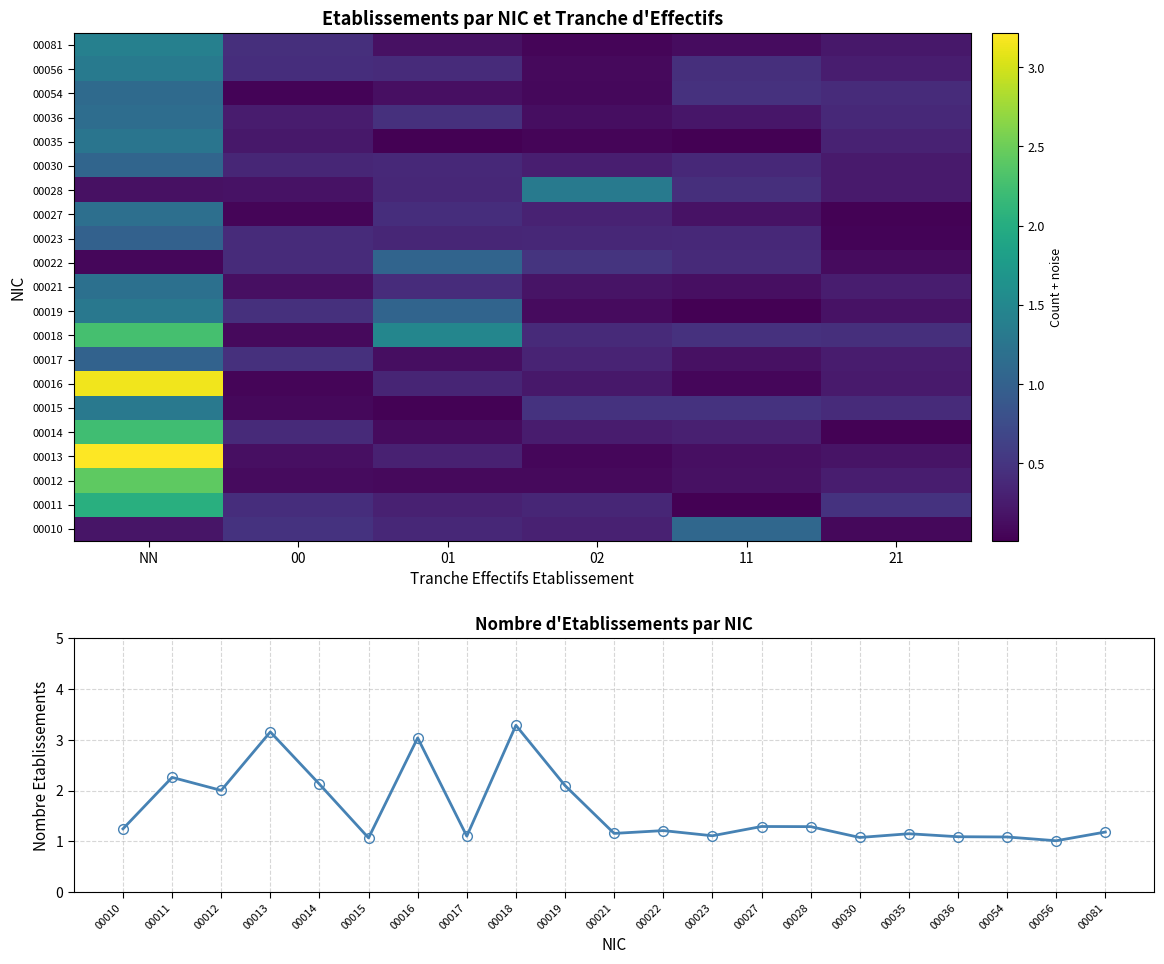

Which series changed the most between 01 and 11?

00010